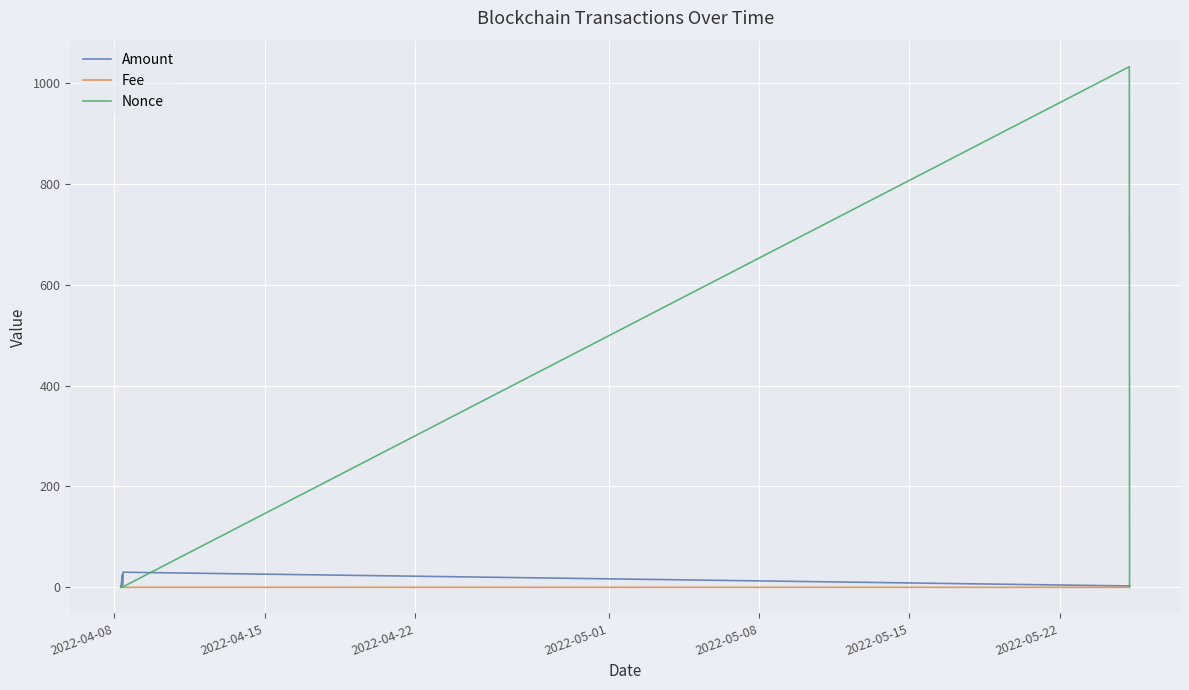

Which series has the largest range (max minus min)?

Nonce